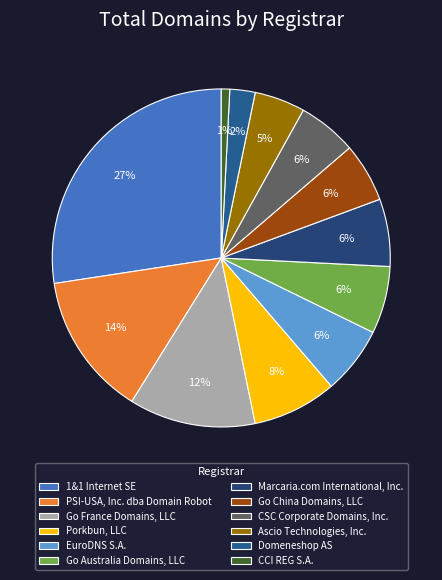

Approximately how many times larger is the value at EuroDNS S.A. compared to Ascio Technologies, Inc.?

1.3